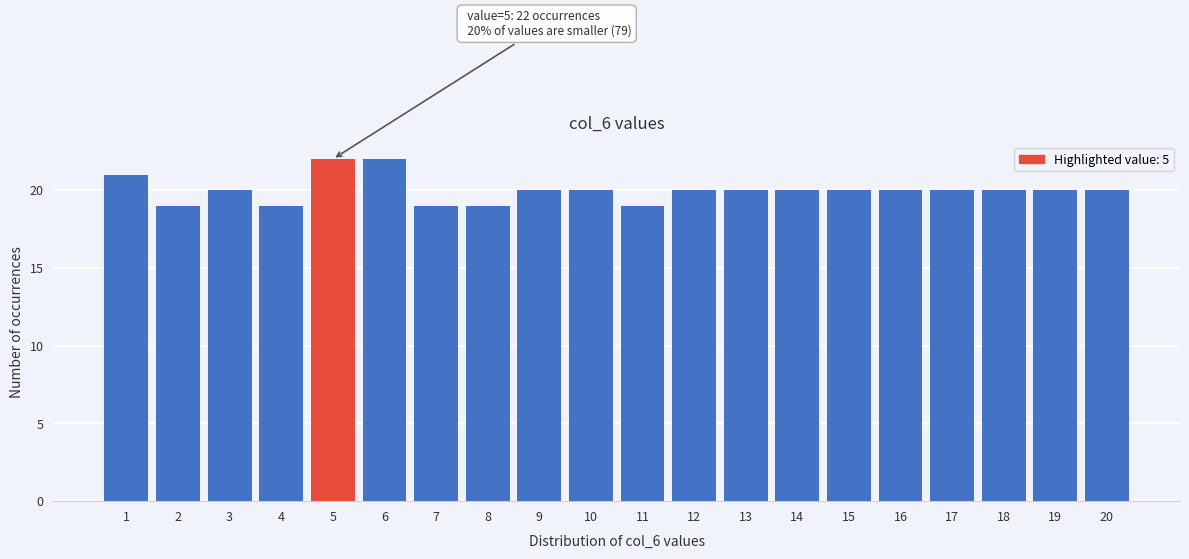

Reading right to left, extract all data points from this chart.

20	20	20	20	20	20	20	20	20	19	20	20	19	19	22	22	19	20	19	21